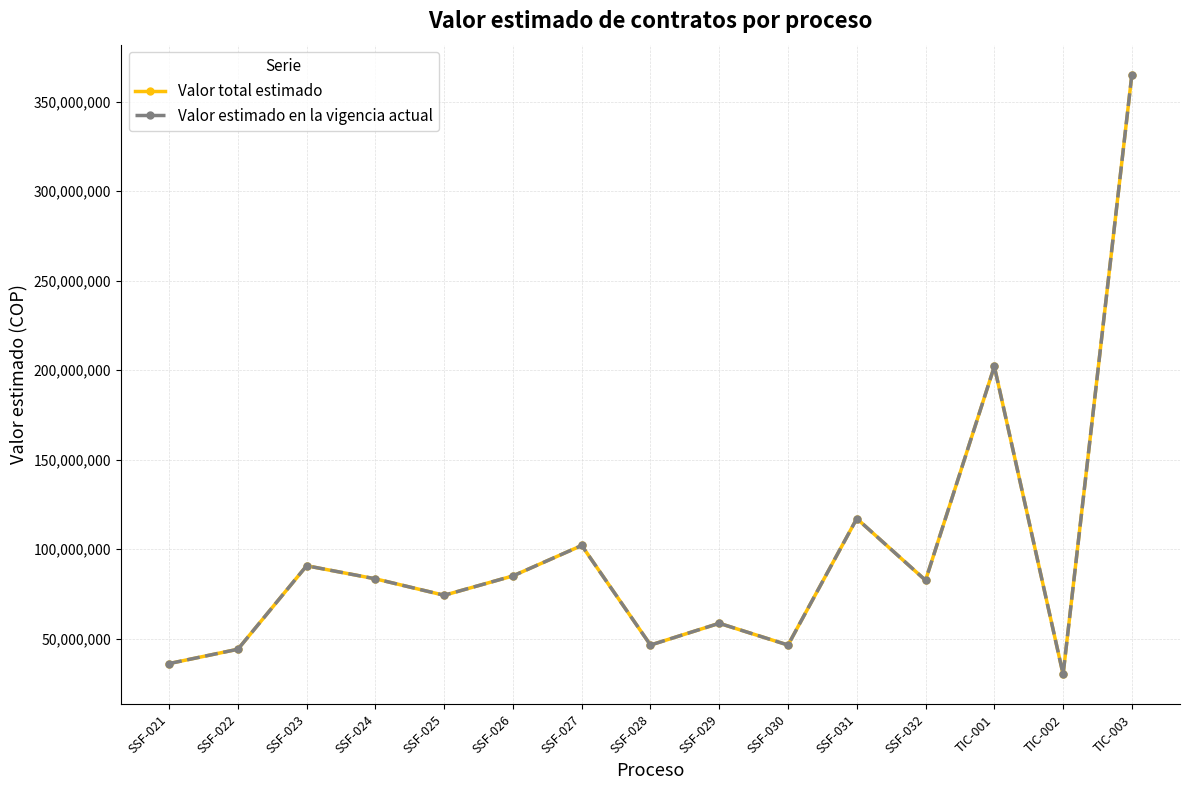

Does the chart have visible grid lines?

Yes